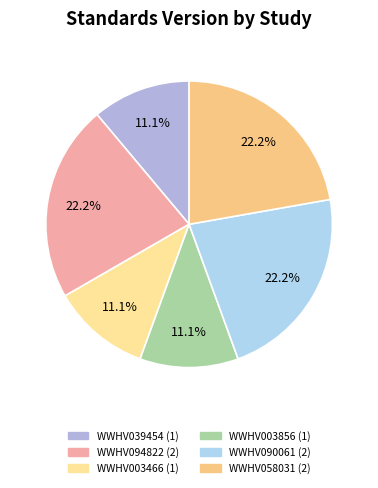

What percentage is the WWHV003466 slice, to the nearest percent?

11%